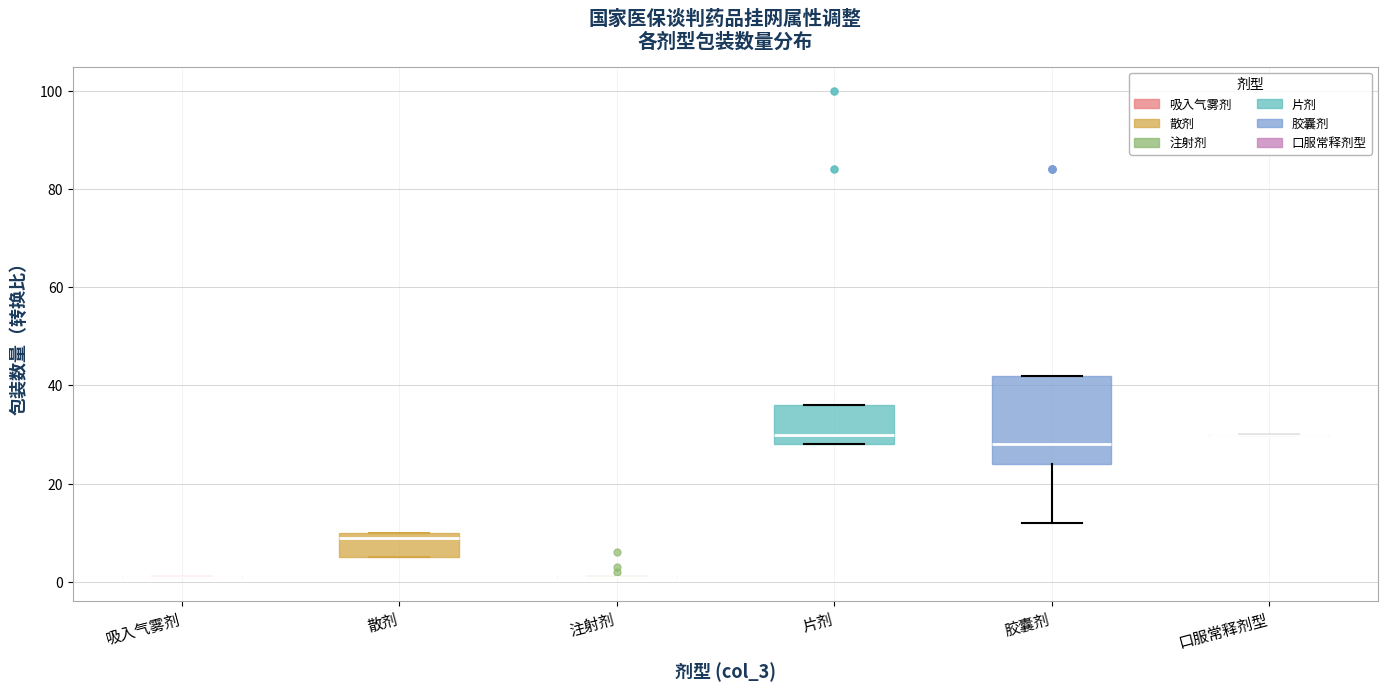

Where is the lower edge of the box for 片剂 on the y-axis? The values are not printed on the chart, so give them approximately, as read against the axis.

28